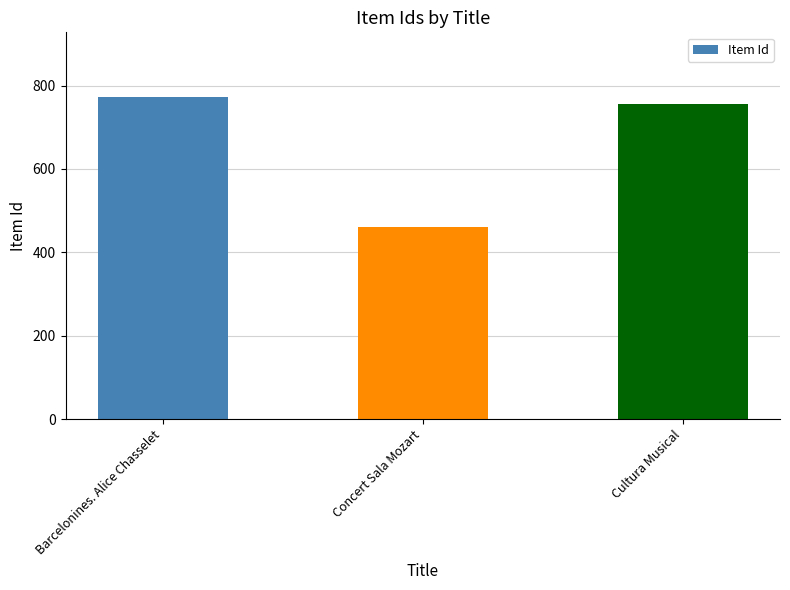

Which category has the lowest value across all series?

Concert Sala Mozart